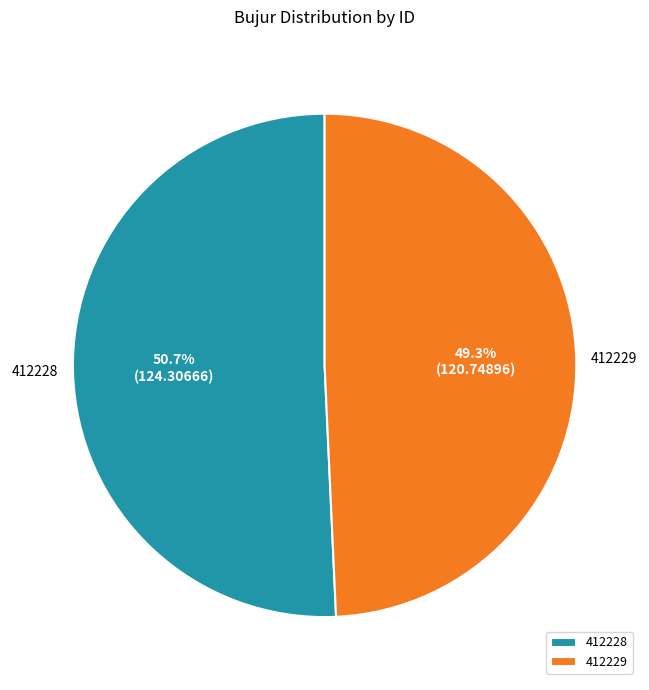

True or false: 412228 accounts for 59% of the total.

False